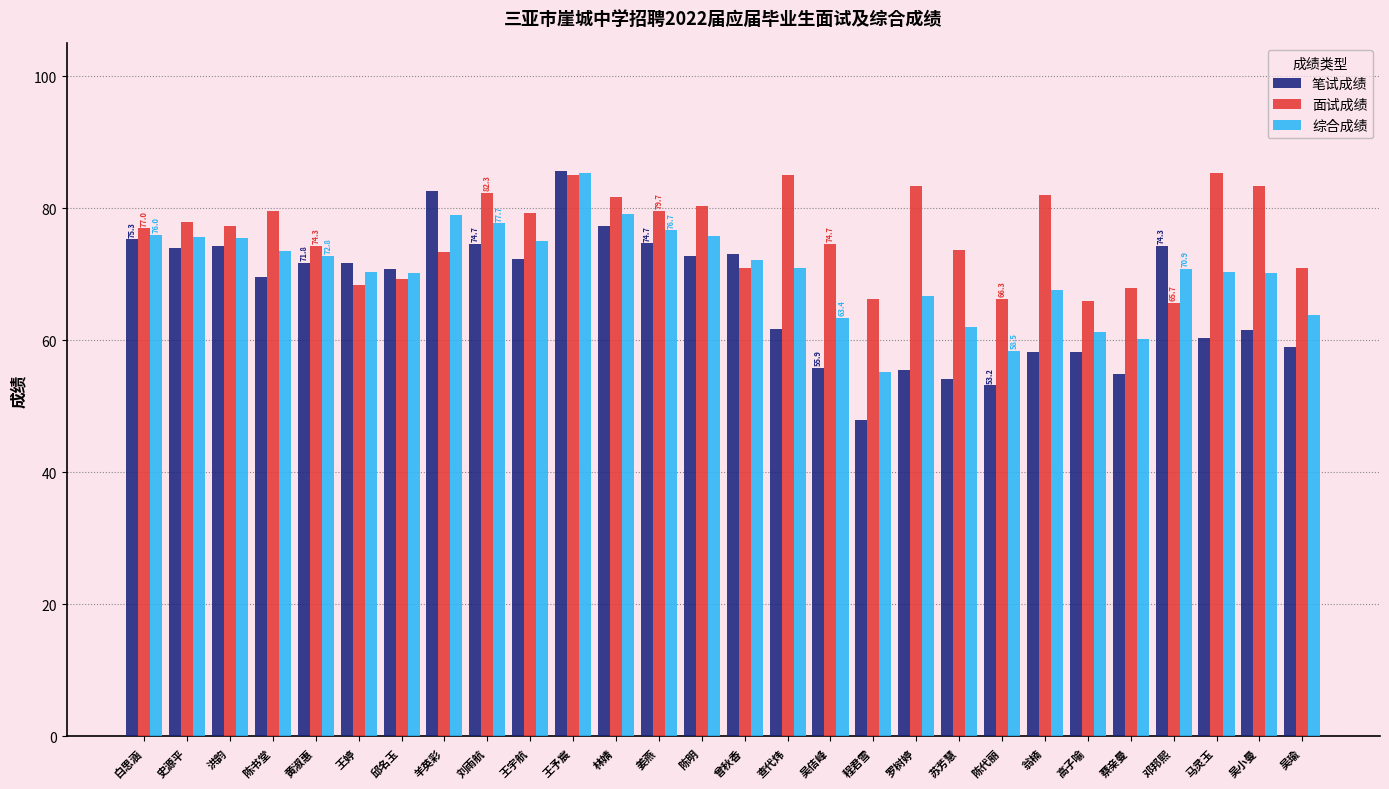

What is the label of the 17th bar from the left?

吴佶峰